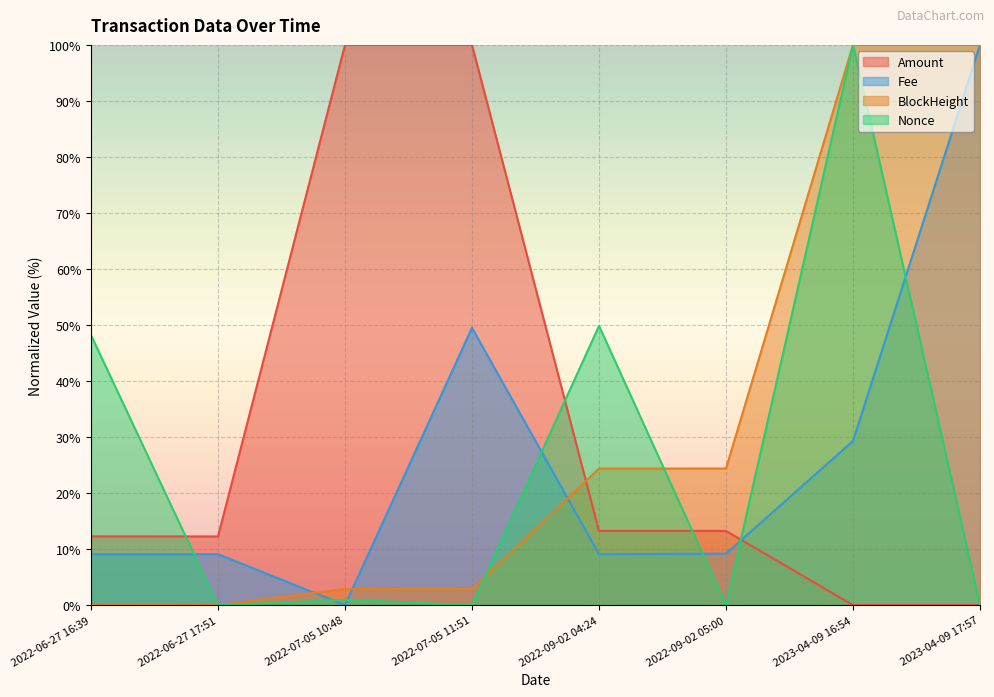

The Fee series shows 14.3 at 2022-09-02 05:00. True or false?

False